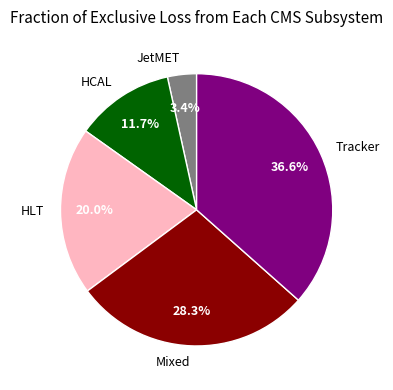

Combined, what portion of the pie is Tracker and JetMET?

40.0%